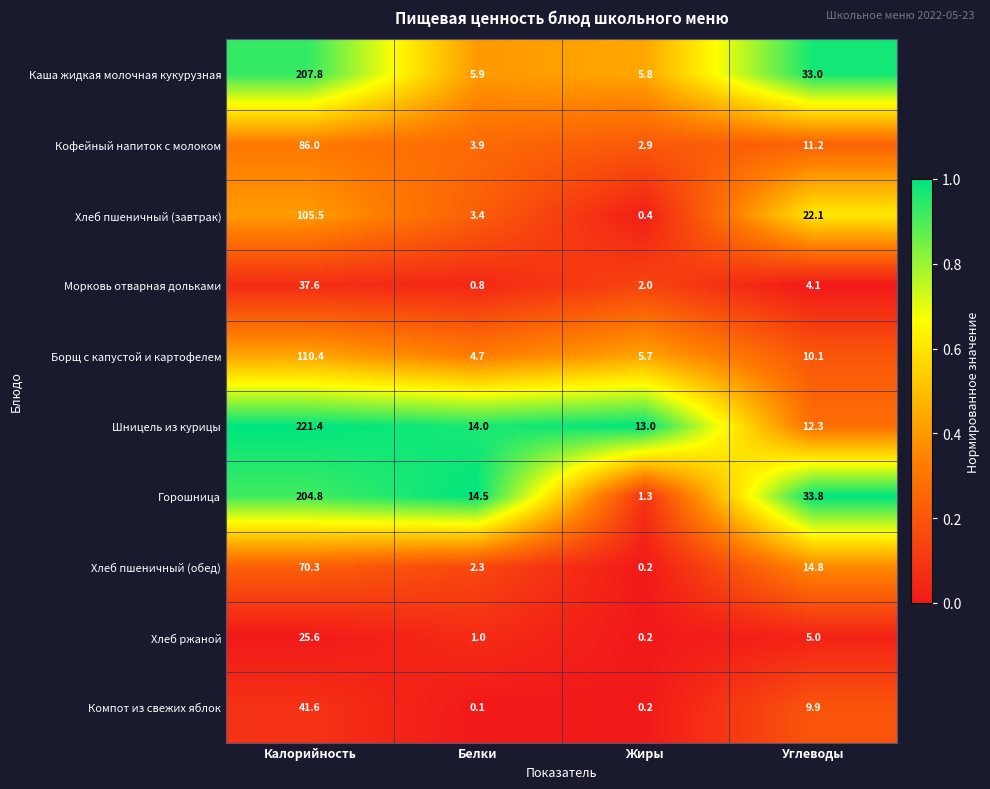

Is the value of Борщ с капустой и картофелем at Калорийность greater than the value of Кофейный напиток с молоком at Углеводы?

Yes